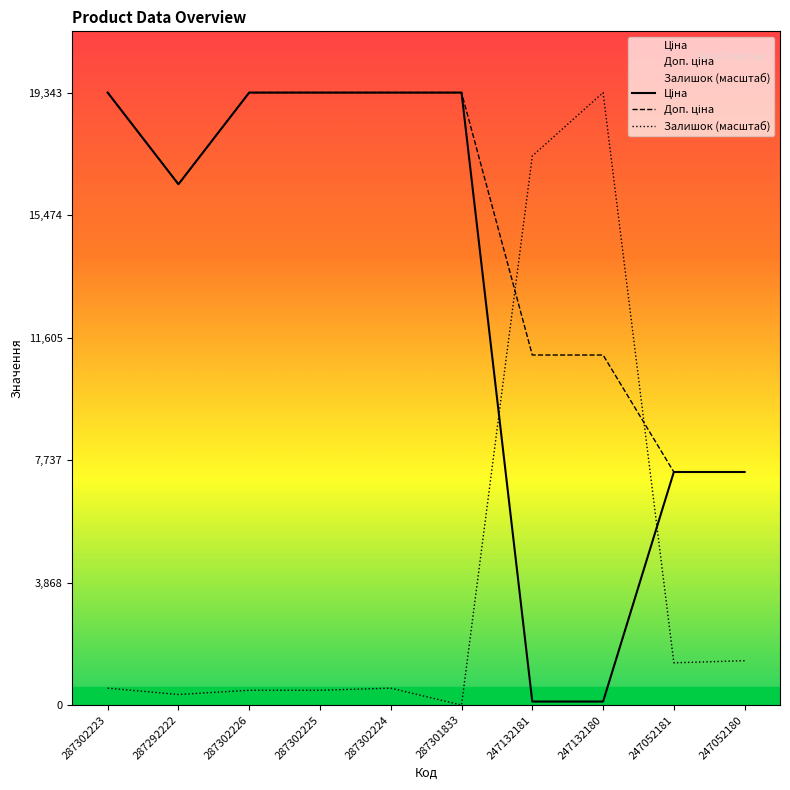

List the labels in order of Залишок (масштаб) value, largest first.

247132180, 247132181, 247052180, 247052181, 287302223, 287302224, 287302226, 287302225, 287292222, 287301833